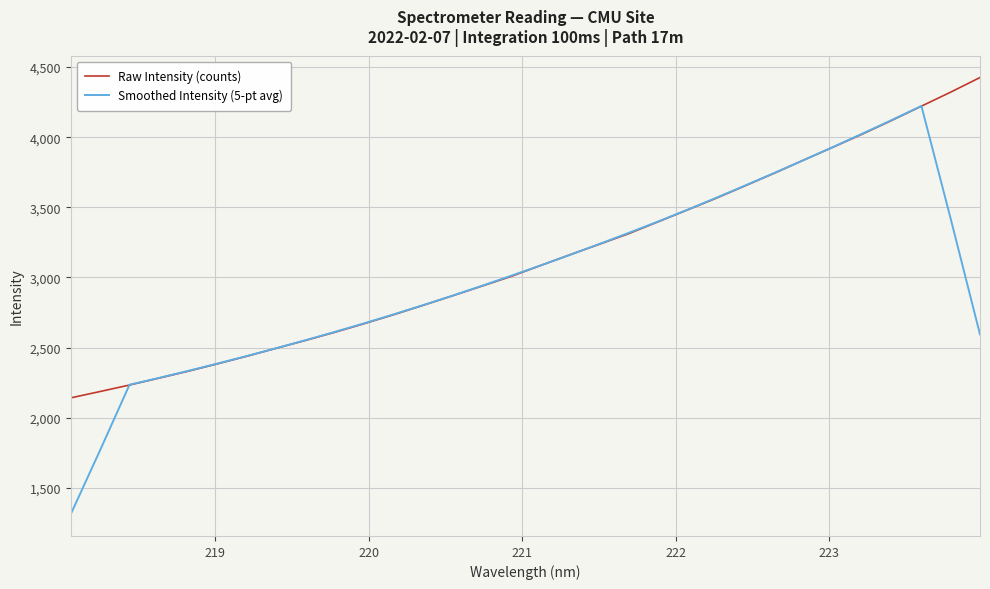

Which series has the largest range (max minus min)?

Smoothed Intensity (5-pt avg)